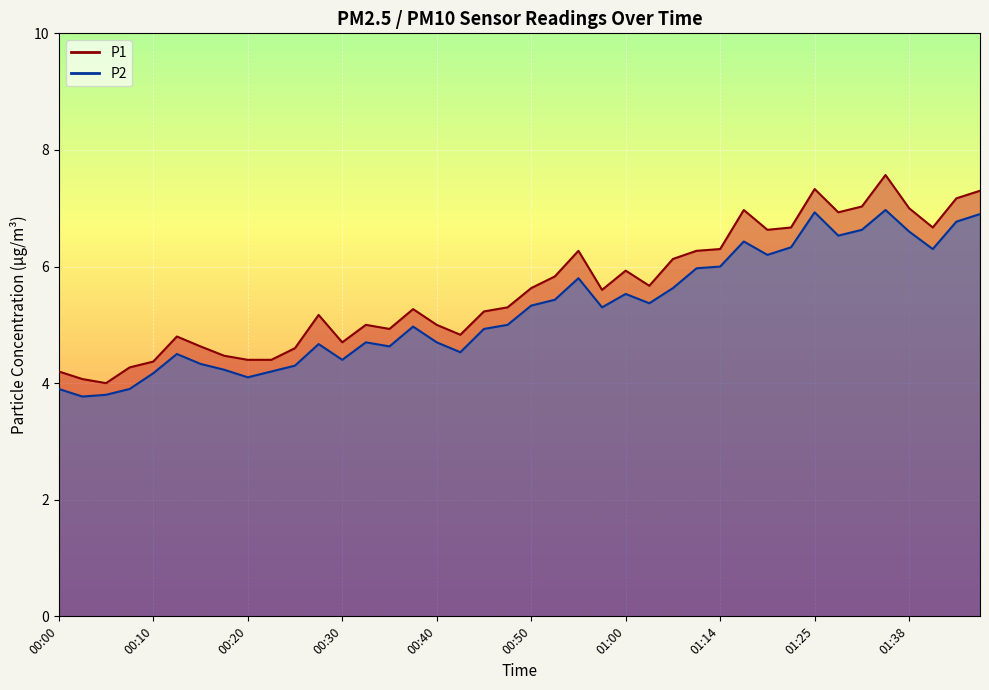

True or false: P1 and P2 intersect in this chart.

False